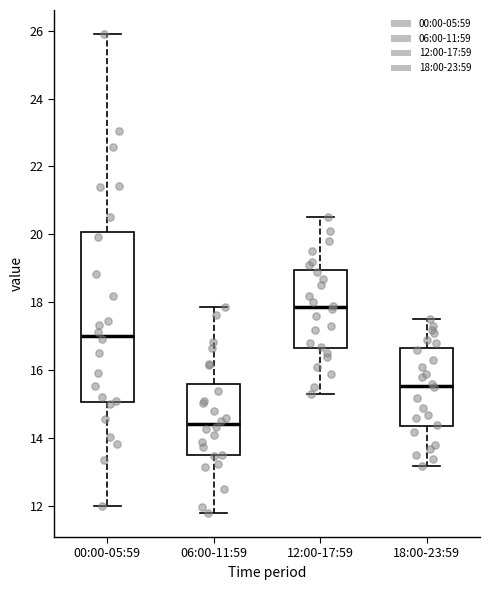

Reading left to right, transcribe this box plot: for each box, give where its median line is, the range the box spans, and where its two whiskers end, as read against the y-axis. The values are not printed on the chart, so give them approximately, as read against the axis.

00:00-05:59: median 17.0, box 15.0 to 20.0, whiskers 12.0 to 26.0
06:00-11:59: median 14.4, box 13.4 to 15.6, whiskers 11.8 to 17.8
12:00-17:59: median 17.8, box 16.6 to 19.0, whiskers 15.4 to 20.6
18:00-23:59: median 15.6, box 14.4 to 16.6, whiskers 13.2 to 17.6